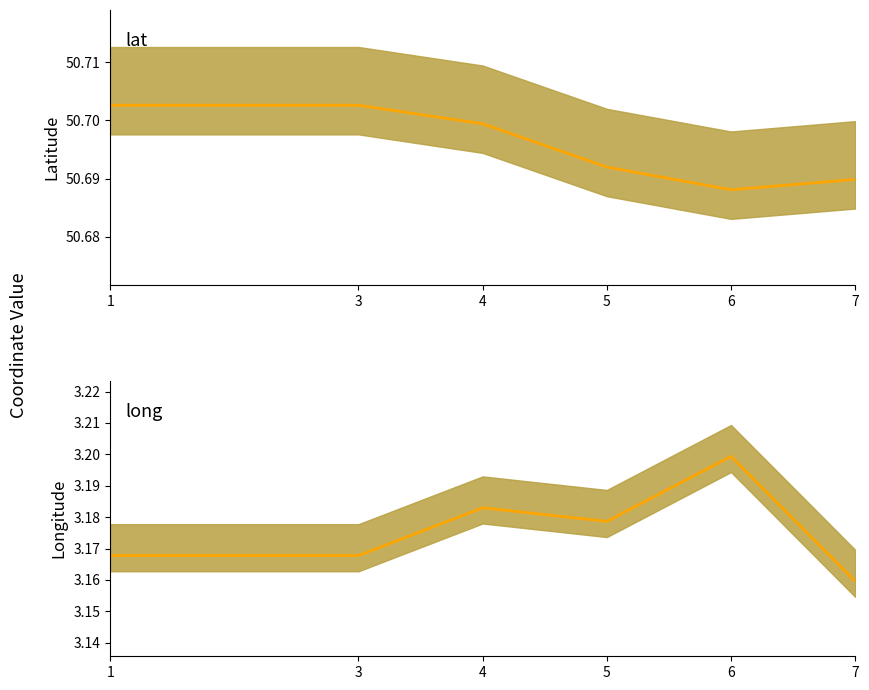

How many data points does each series have?

6